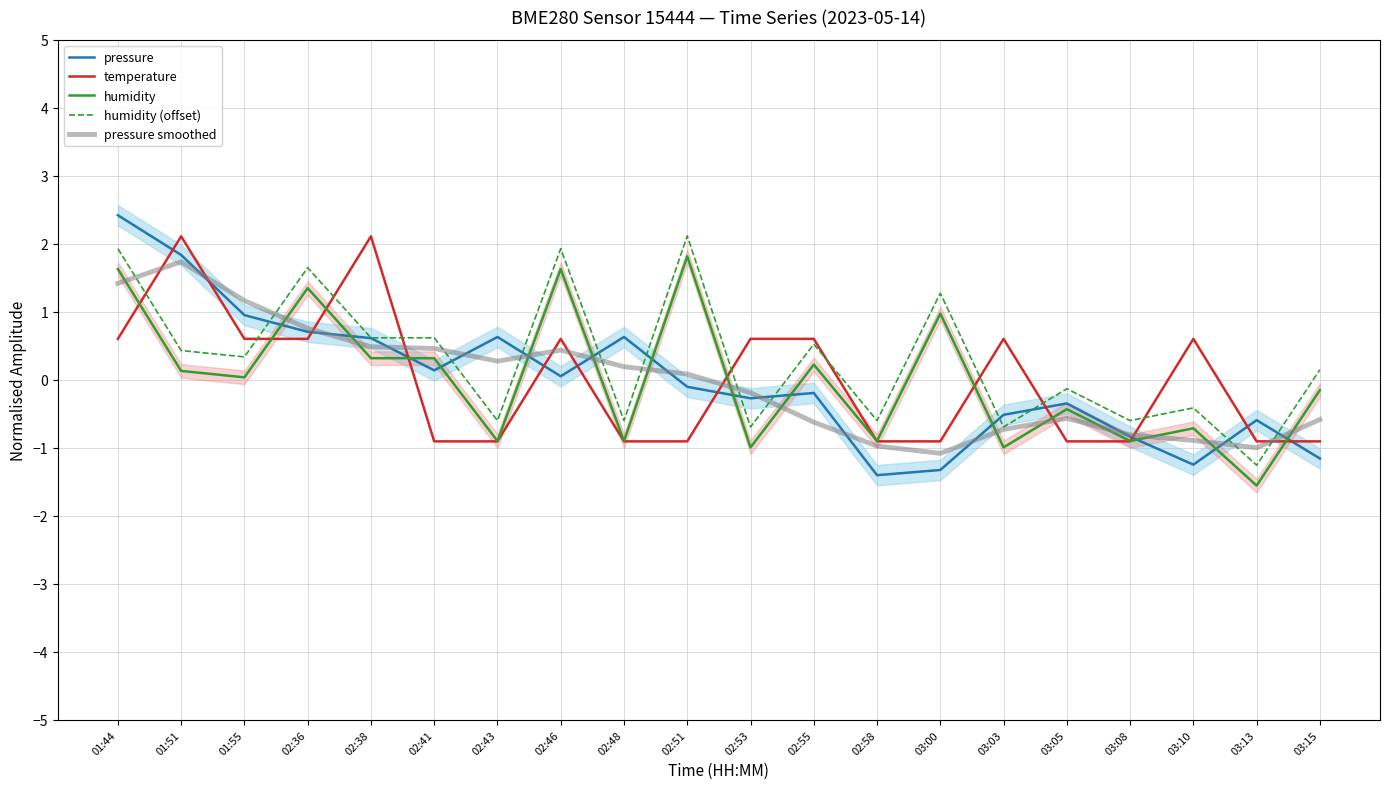

What is the label of the 9th point from the left?

02:48